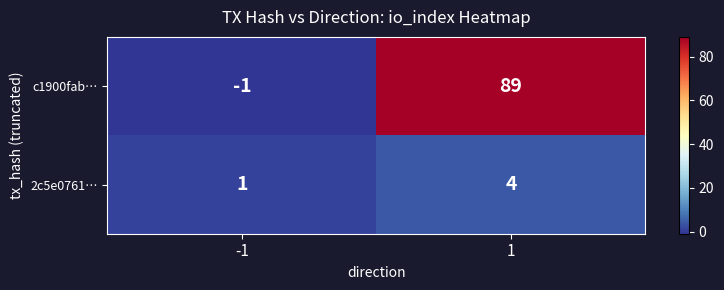

What is the greatest value displayed?

89